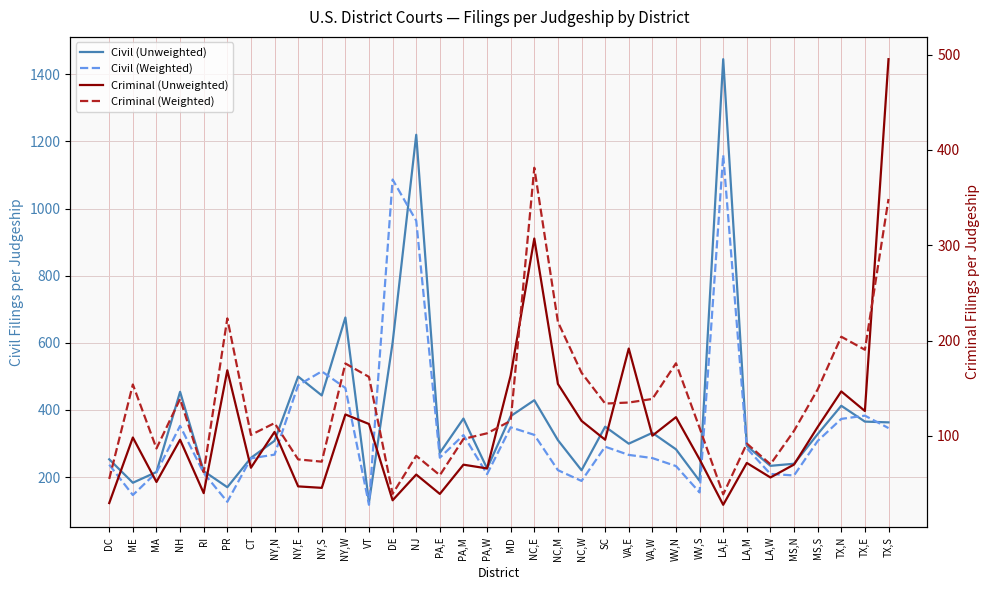

Is the value of Civil (Unweighted) at LA,W greater than the value of Criminal (Unweighted) at TX,E?

Yes